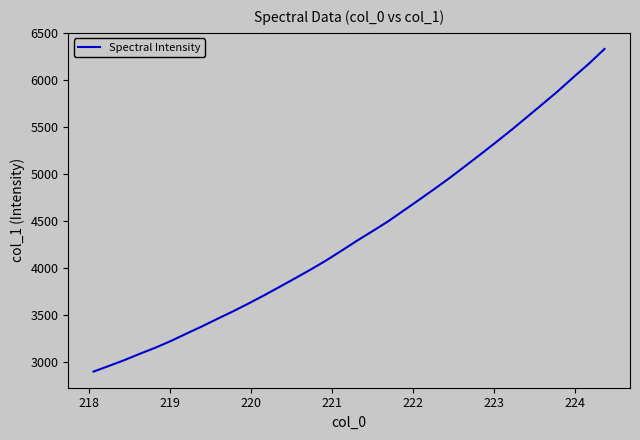

What is the difference between the maximum and minimum values?

3431.2